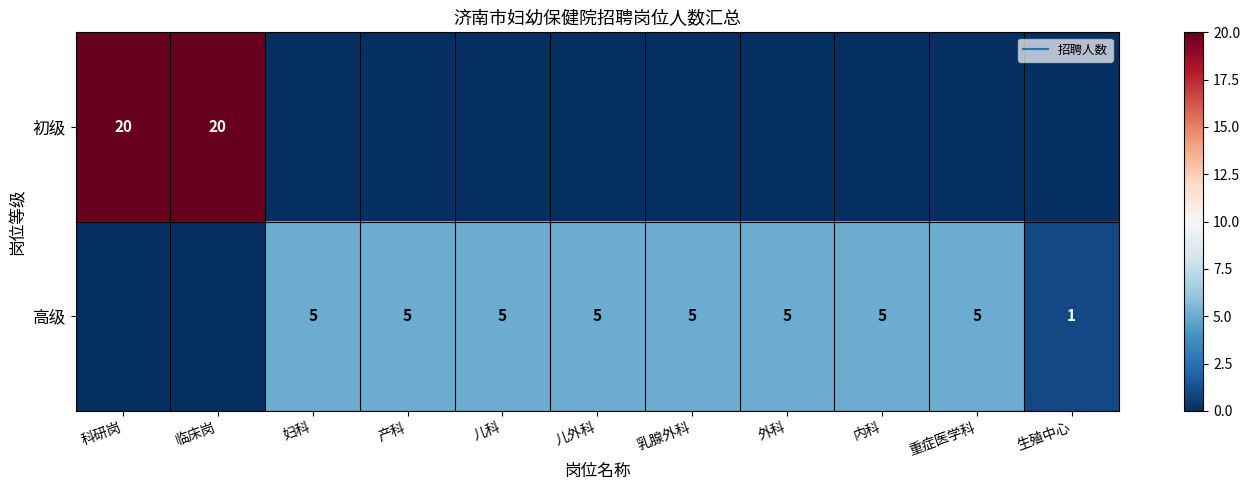

True or false: 初级 has a value of 20 at 科研岗.

True